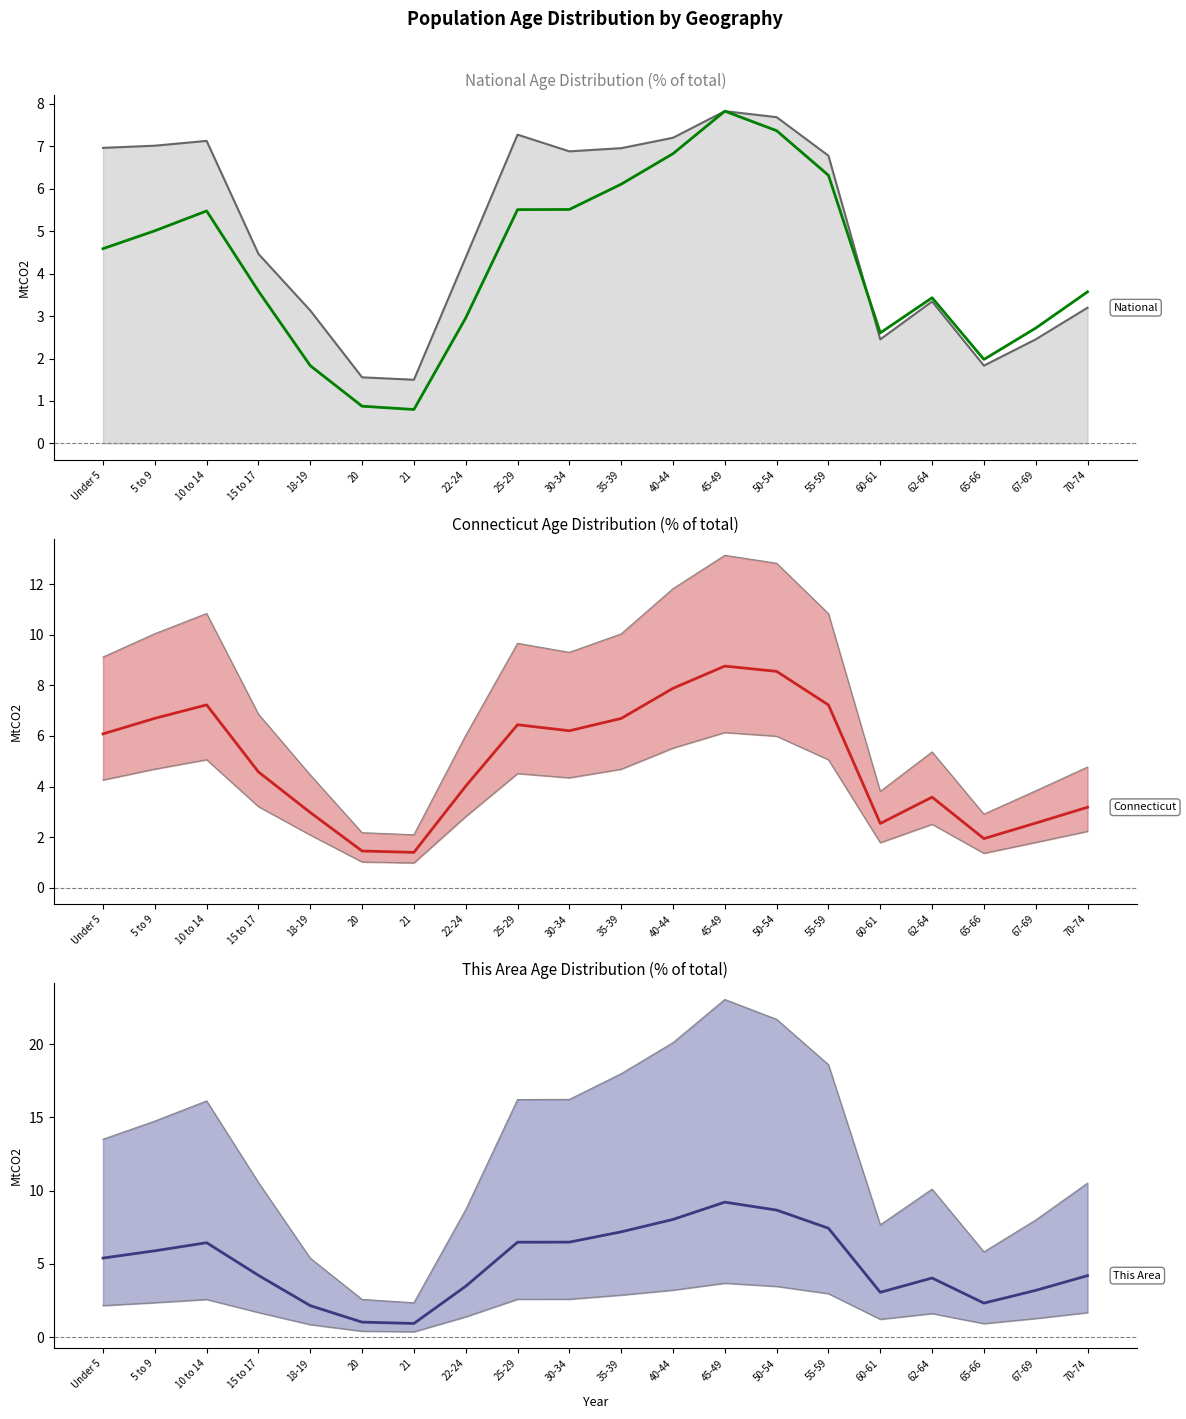

What is the sum of the Connecticut values at 40-44 and 67-69?

10.4